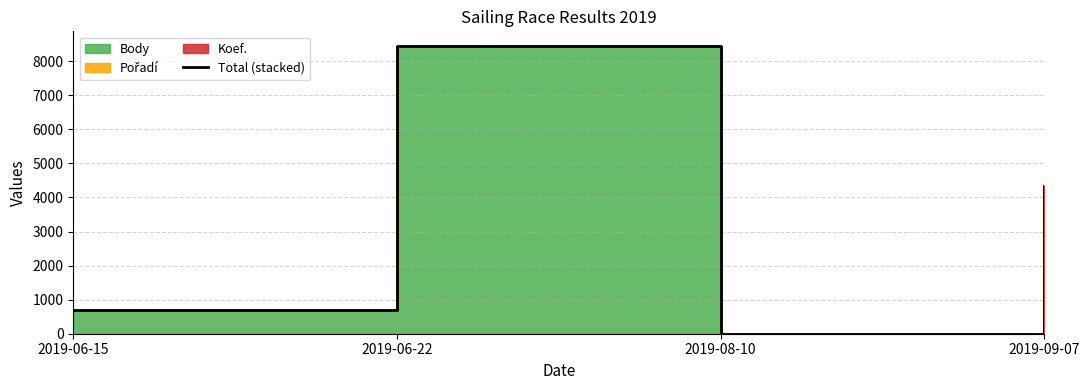

True or false: the data shows 5914 at 2019-09-07.

False